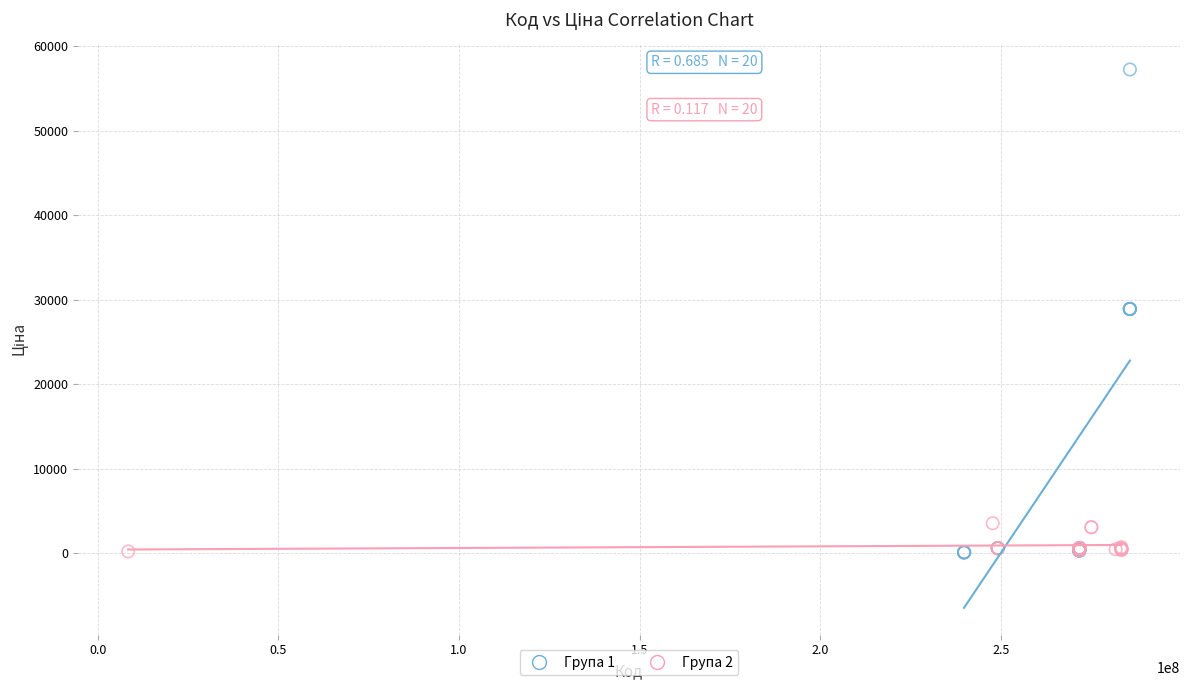

Which series reaches the maximum Y coordinate?

Група 1